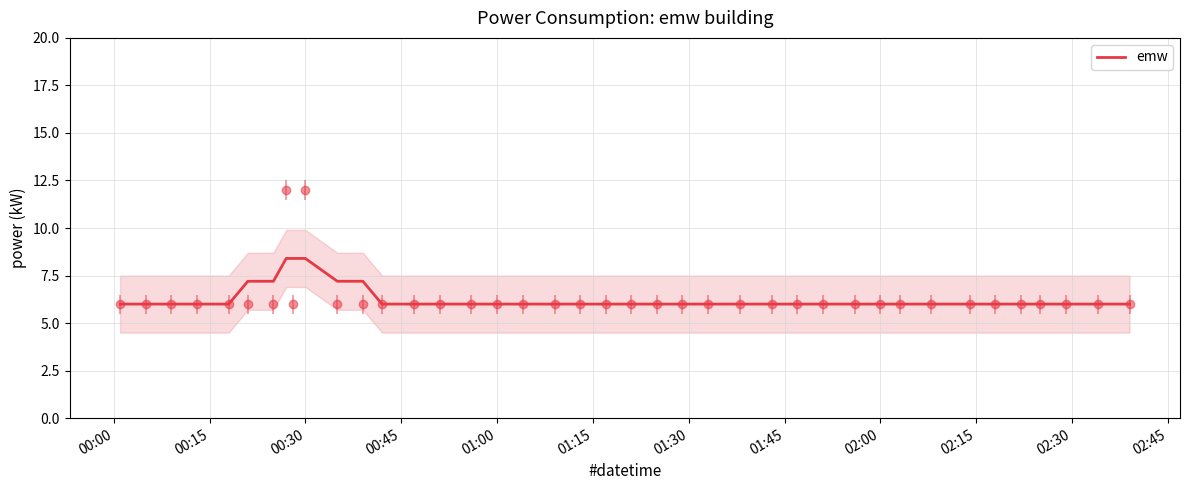

How many lines are shown in the chart?

1